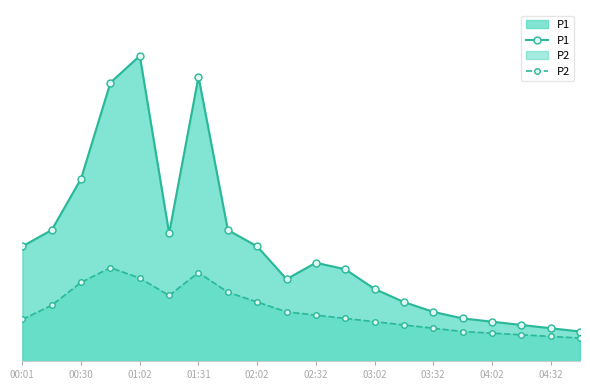

What is the sum of the P2 values at 02:32 and 12?

3.2